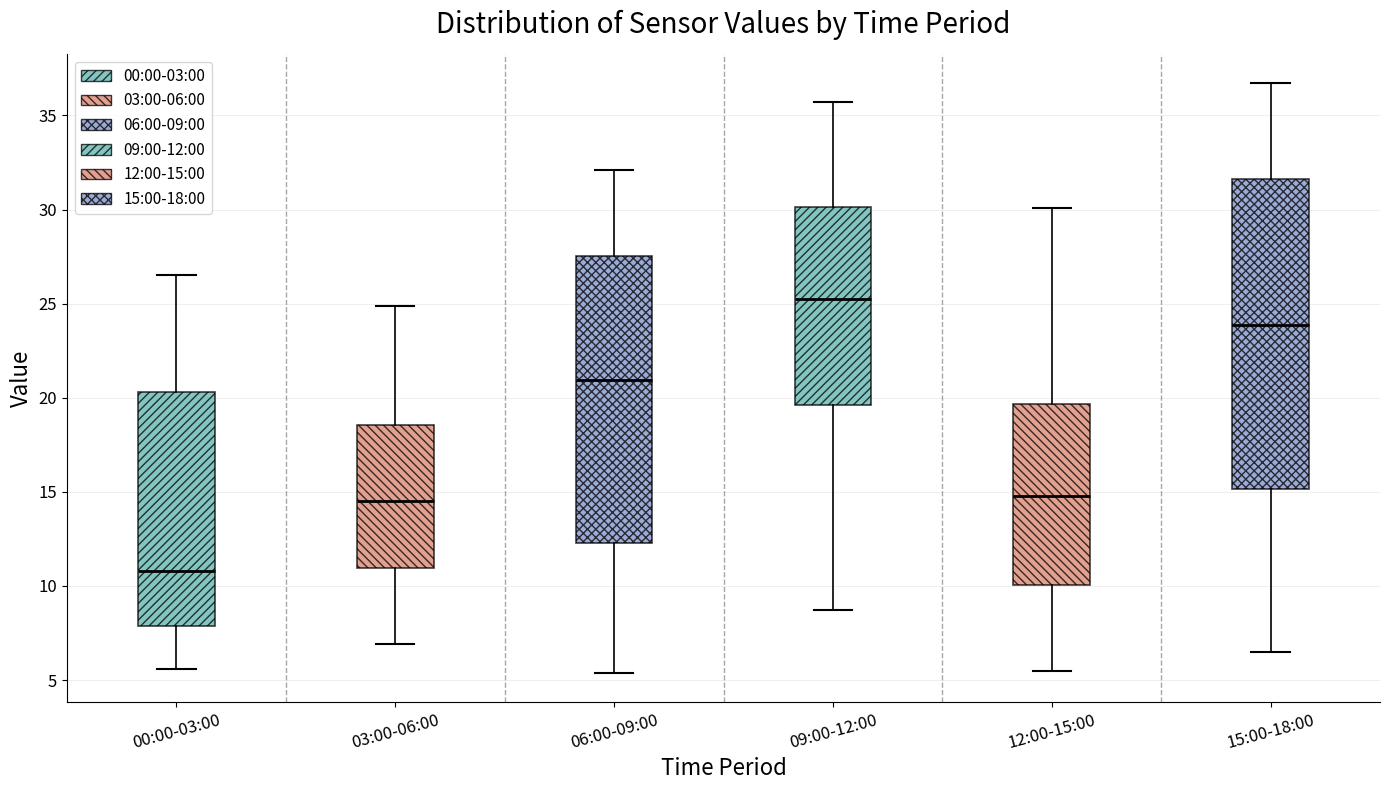

Reading left to right, transcribe this box plot: for each box, give where its median line is, the range the box spans, and where its two whiskers end, as read against the y-axis. The values are not printed on the chart, so give them approximately, as read against the axis.

00:00-03:00: median 11.0, box 8.0 to 20.5, whiskers 5.5 to 26.5
03:00-06:00: median 14.5, box 11.0 to 18.5, whiskers 7.0 to 25.0
06:00-09:00: median 21.0, box 12.5 to 27.5, whiskers 5.5 to 32.0
09:00-12:00: median 25.5, box 19.5 to 30.0, whiskers 8.5 to 35.5
12:00-15:00: median 15.0, box 10.0 to 19.5, whiskers 5.5 to 30.0
15:00-18:00: median 24.0, box 15.0 to 31.5, whiskers 6.5 to 36.5